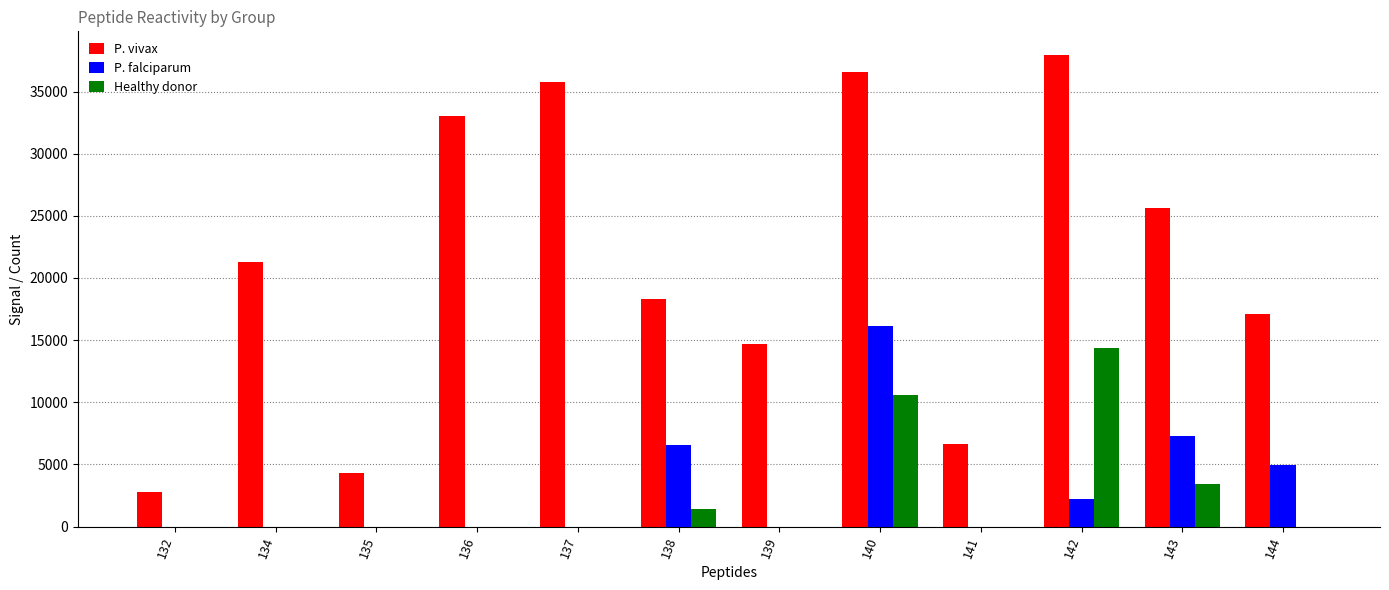

Reading left to right, extract all data points from this chart.

P. vivax: 2753	21309	4316	33037	35761	18287	14711	36576	6657	37944	25643	17115
P. falciparum: 0	0	0	0	0	6562	0	16152	0	2227	7272	4983
Healthy donor: 0	0	0	0	0	1435	0	10595	0	14396	3443	0